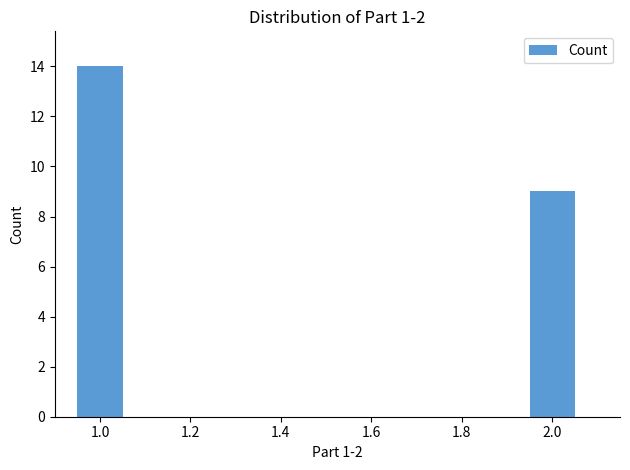

What is the difference between the maximum and minimum values?

5